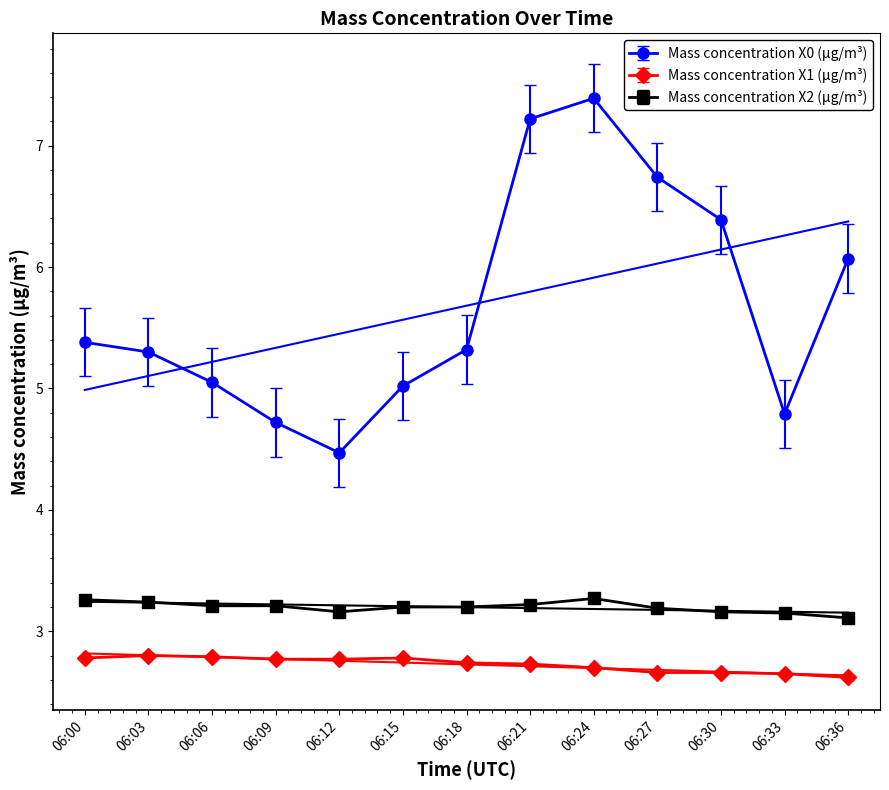

Which category has the highest value in the Mass concentration X0 (μg/m³) series?

06:24